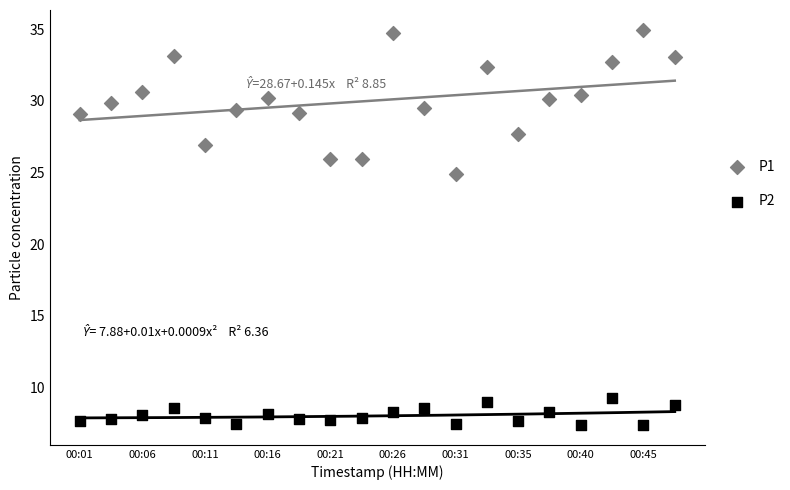

Across all series, what Y value is closest to 21?

24.9